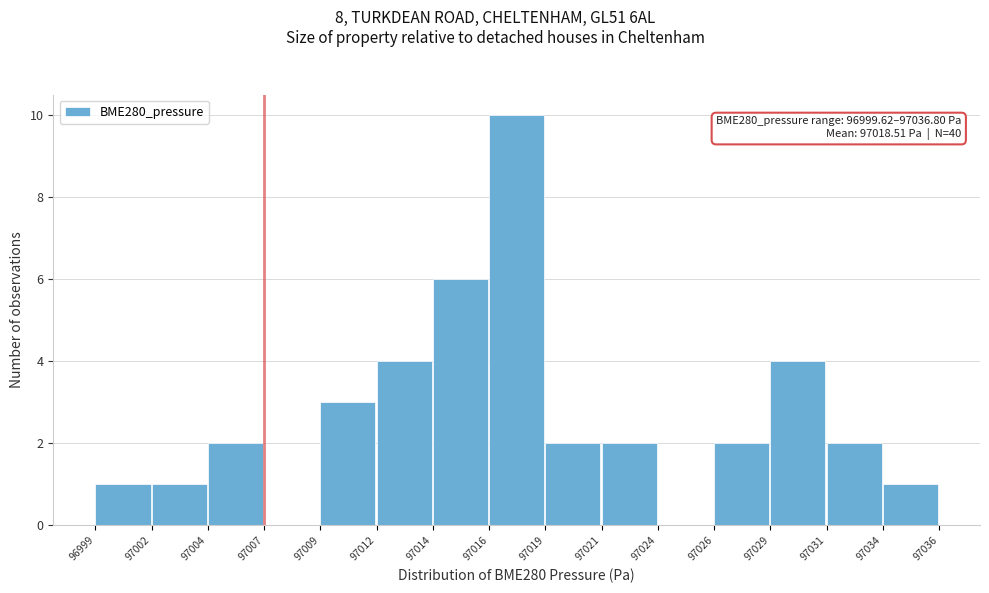

Reading right to left, list all the values displayed in this chart.

97034=1	97031=2	97029=4	97026=2	97024=0	97021=2	97019=2	97016=10	97014=6	97012=4	97009=3	97007=0	97004=2	97002=1	96999=1